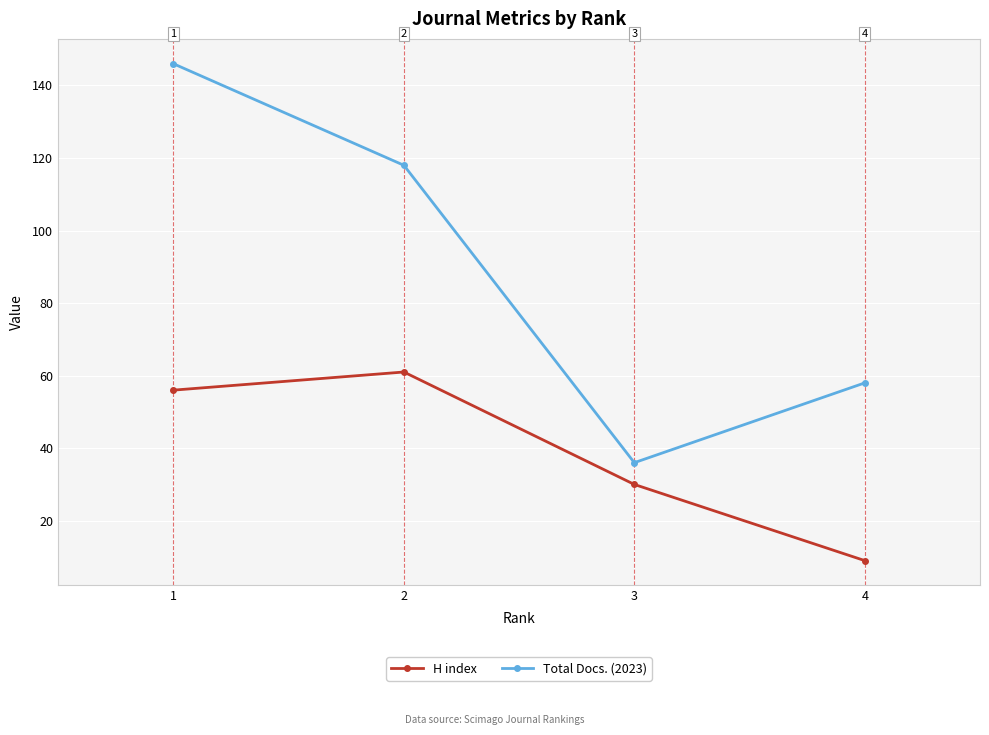

At how many categories does at least one series exceed 139?

1